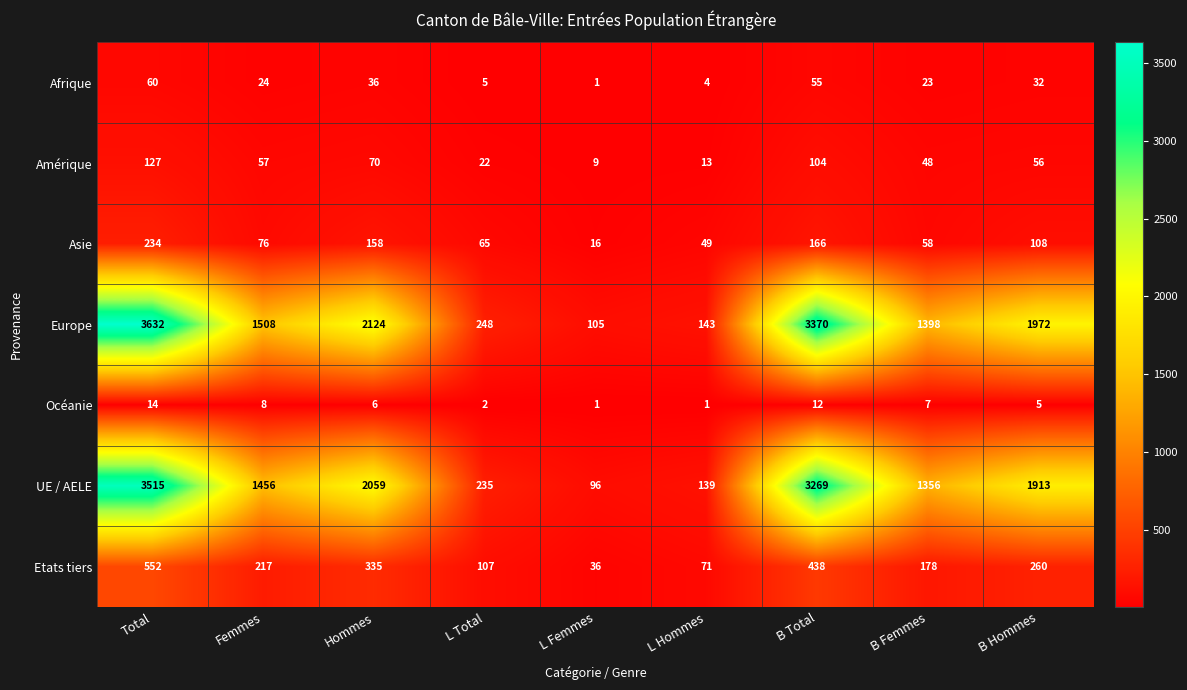

What is the spread (max minus min) of values at L Total?

246